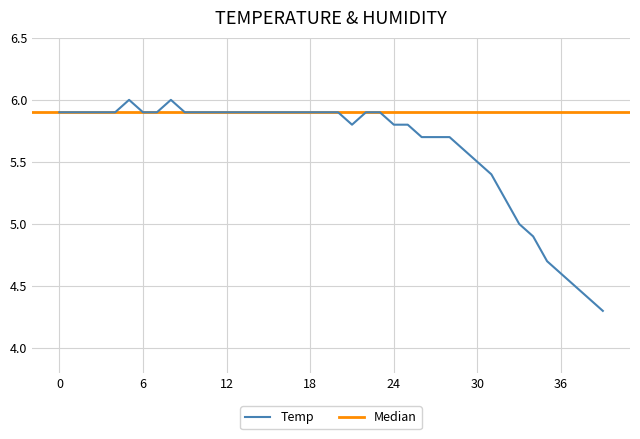

What is the label of the 30th point from the right?

10